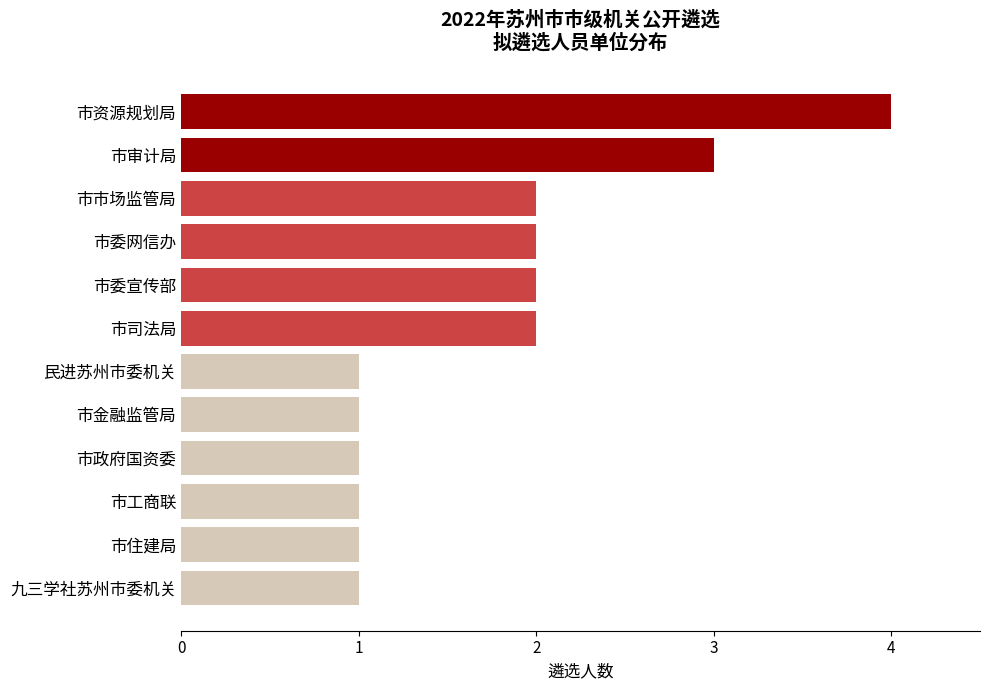

What is the minimum value shown in the chart?

1